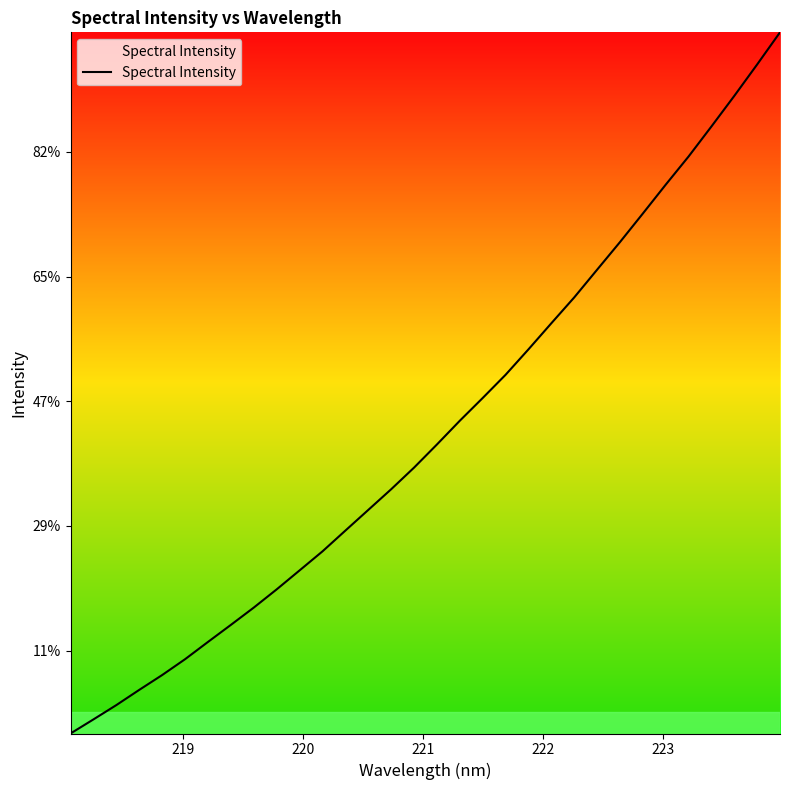

Is this an area chart (filled region under the line)?

Yes